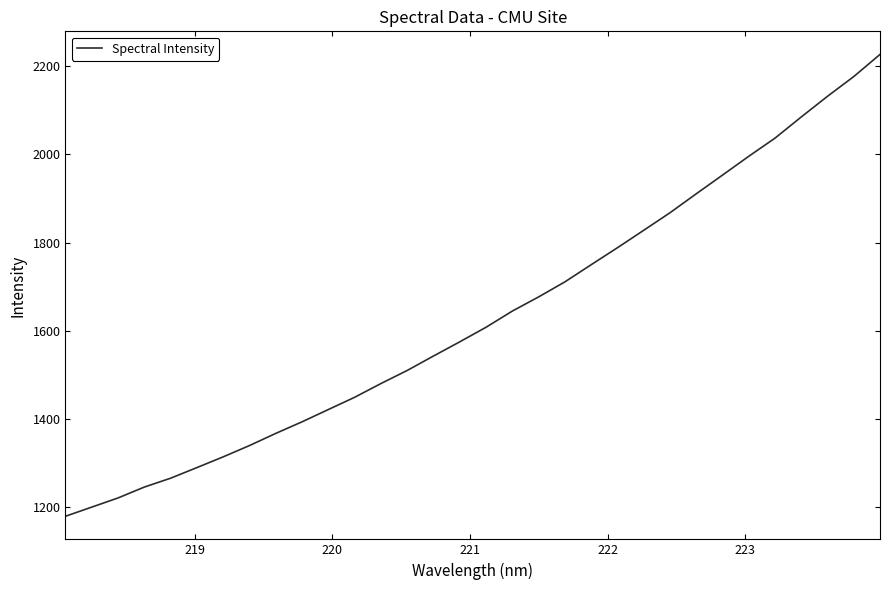

What is the greatest value displayed?

2226.6